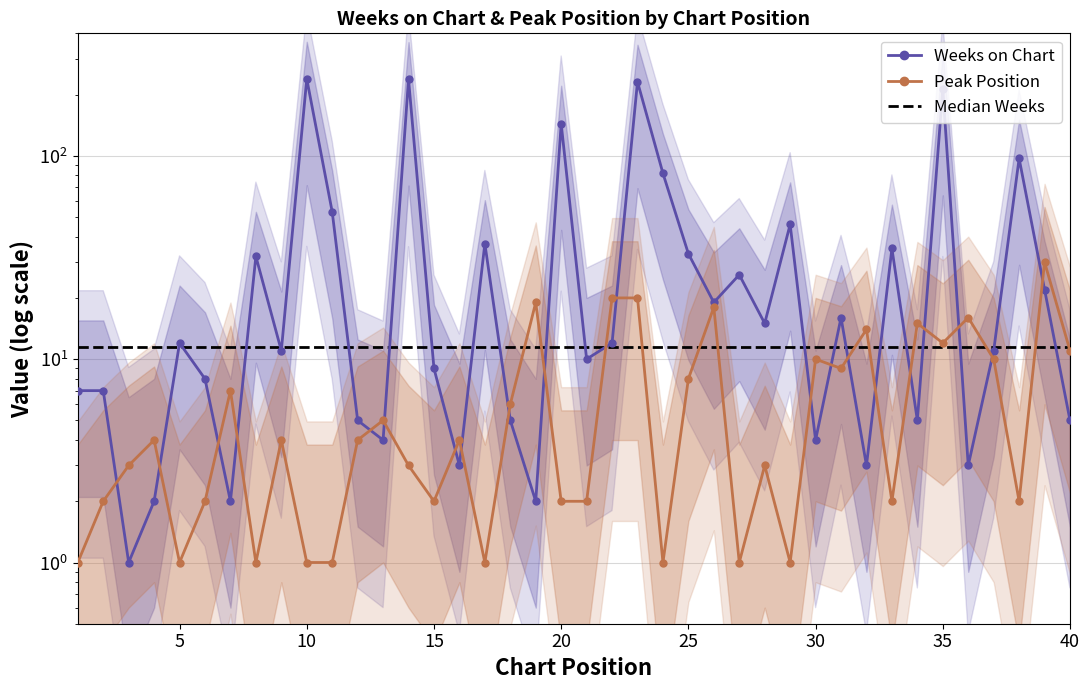

At how many categories does at least one series exceed 106?

5